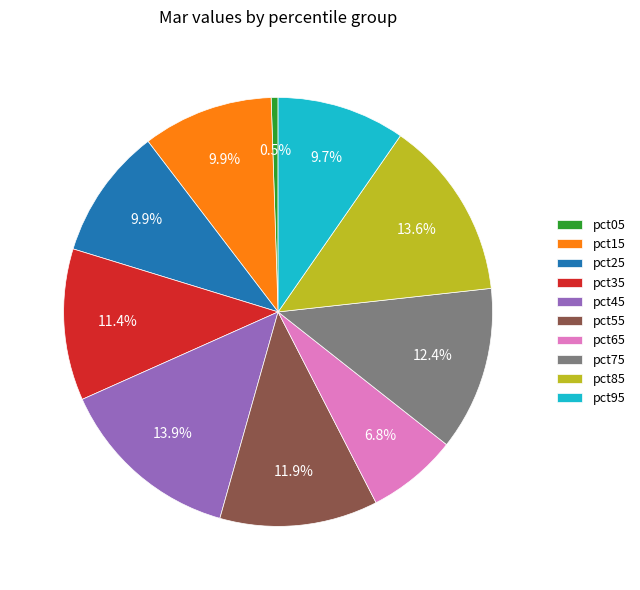

Is the sum of pct25 and pct15 greater than half?

No